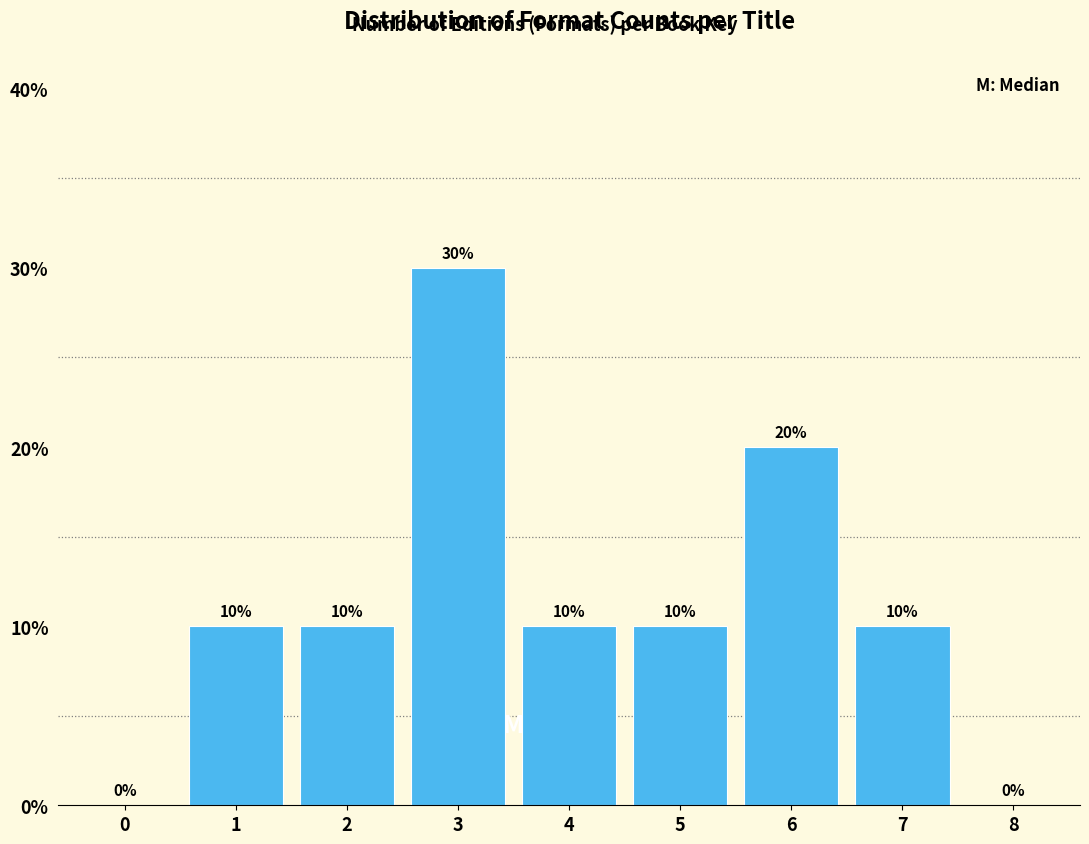

Reading right to left, list all the values displayed in this chart.

8=0	7=10	6=20	5=10	4=10	3=30	2=10	1=10	0=0